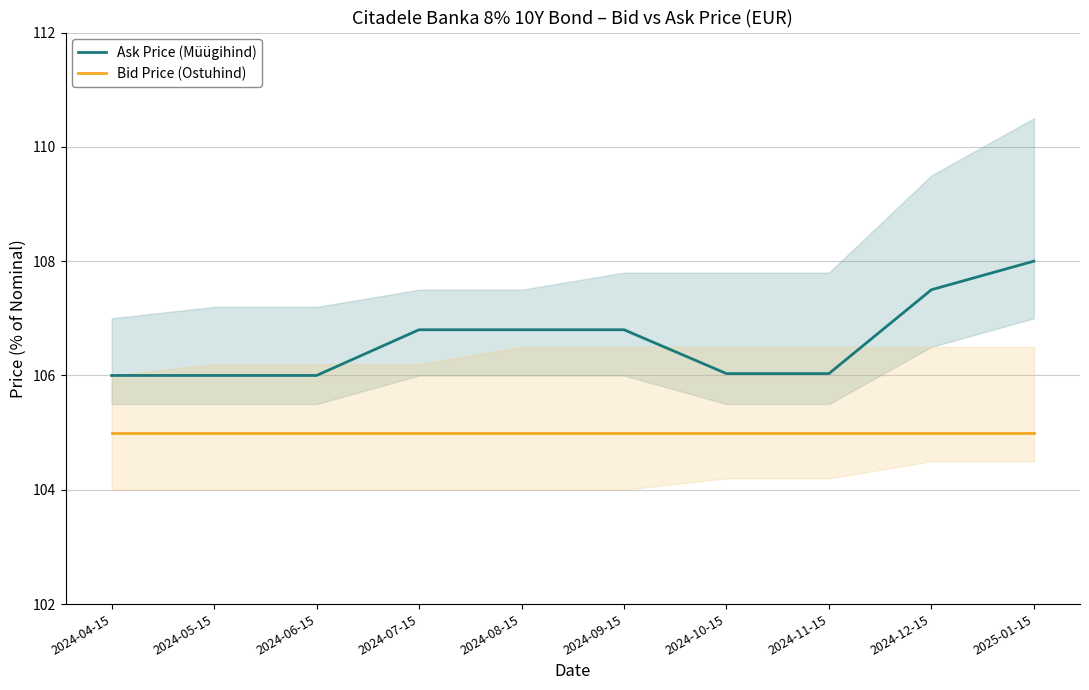

Is it true that Ask Price (Müügihind) equals 181.6 at 2024-07-15?

False